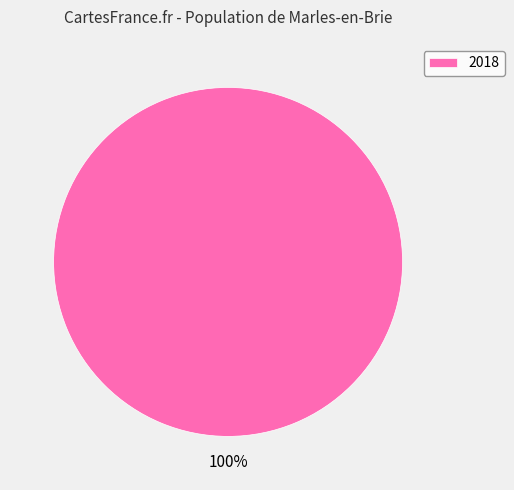

To the nearest percent, what portion does 2018 represent?

100%